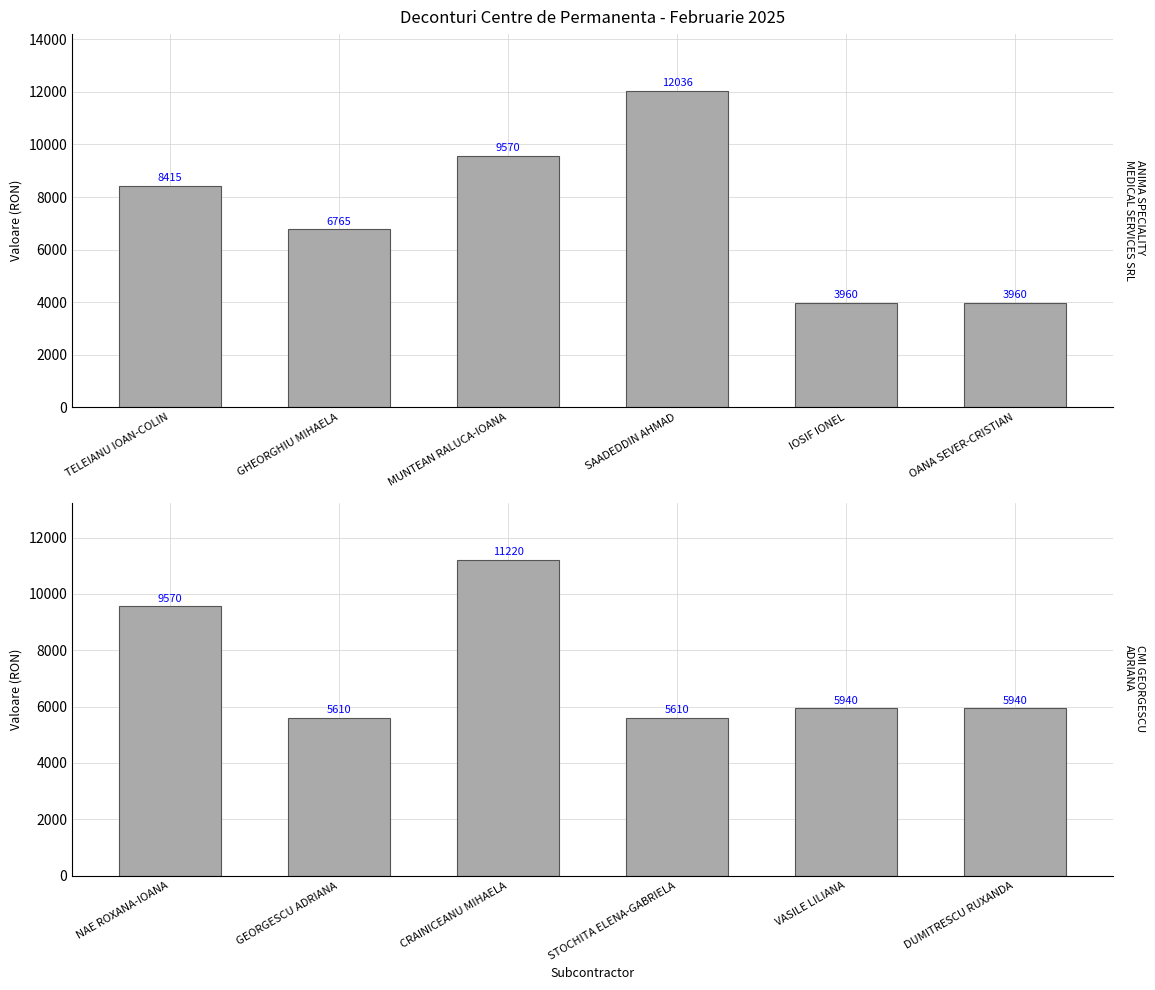

What is the spread (max minus min) of values at TELEIANU IOAN-COLIN?

1155